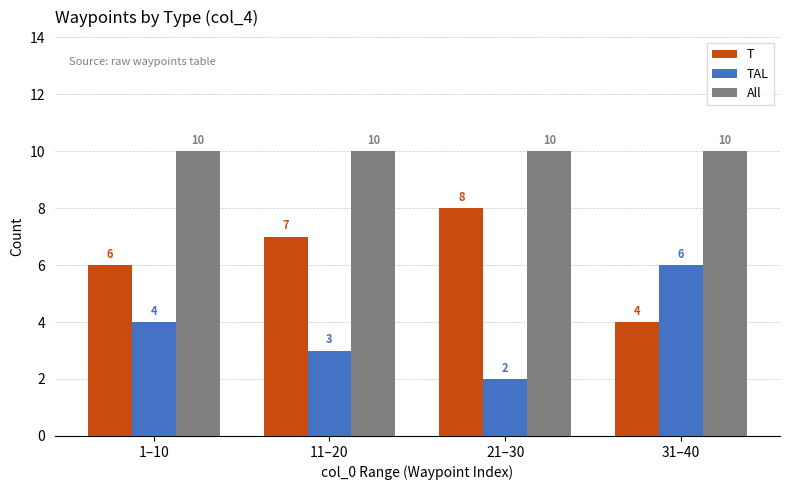

Is it true that TAL equals 2 at 31–40?

False